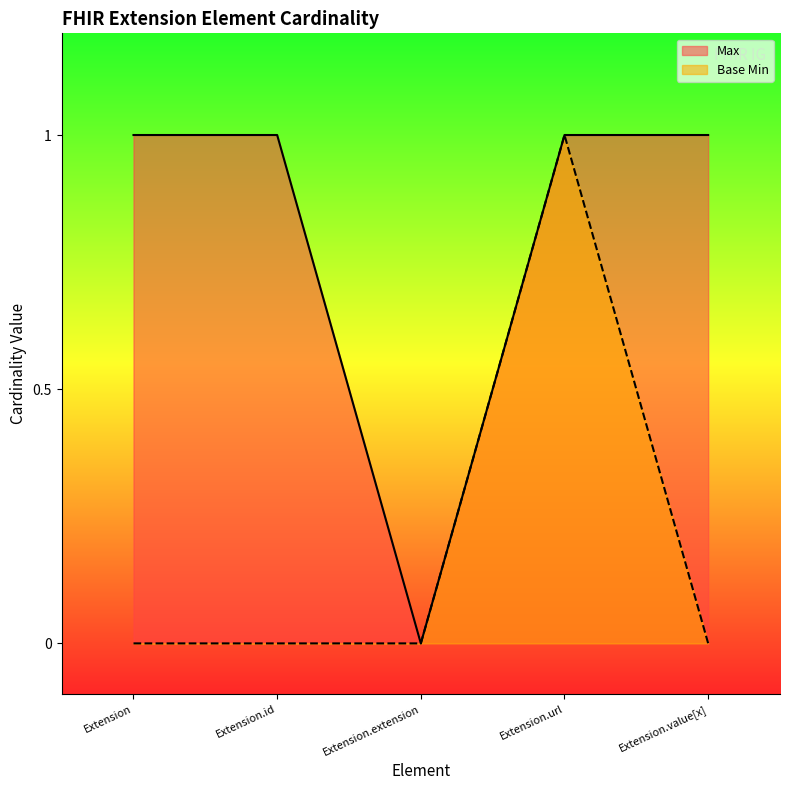

At how many categories does at least one series exceed 0?

4